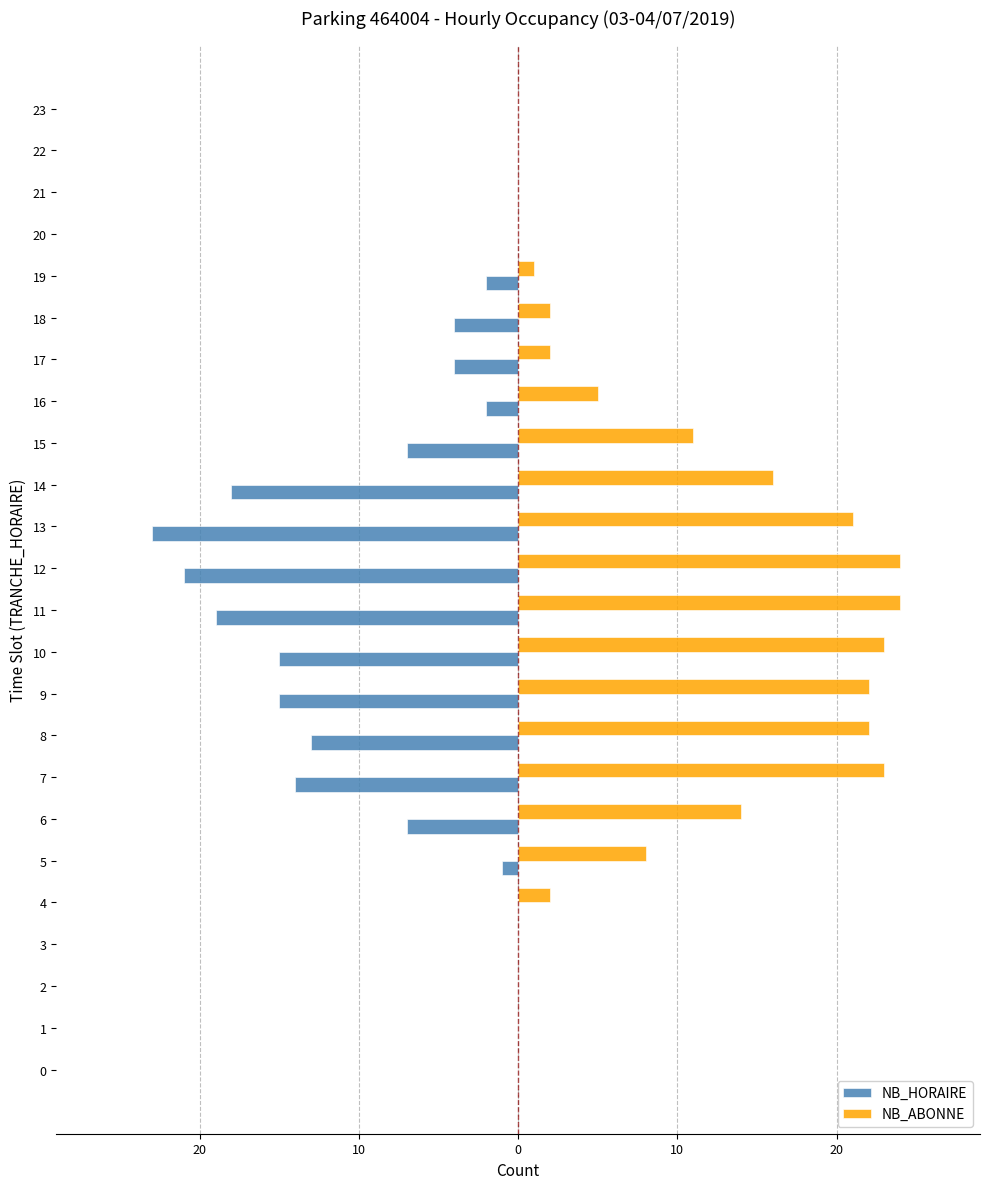

What are all the series names shown in the legend?

NB_HORAIRE, NB_ABONNE